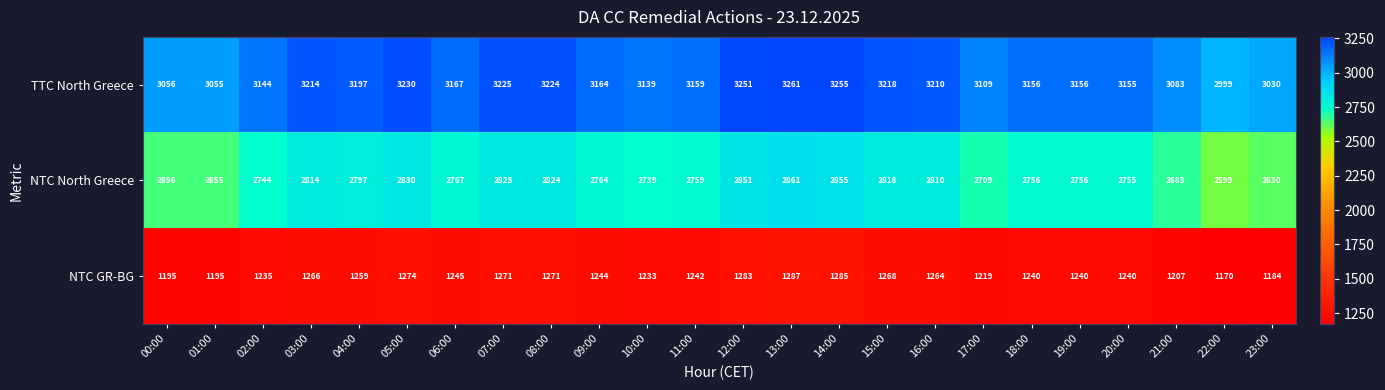

What value does the TTC North Greece series have at 06:00?

3167